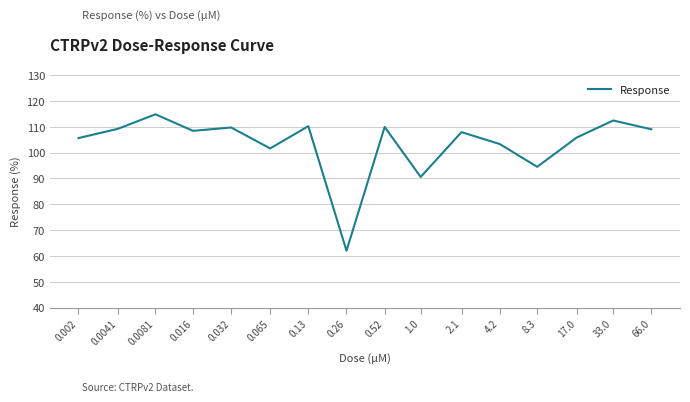

What is the maximum value shown in the chart?

114.8